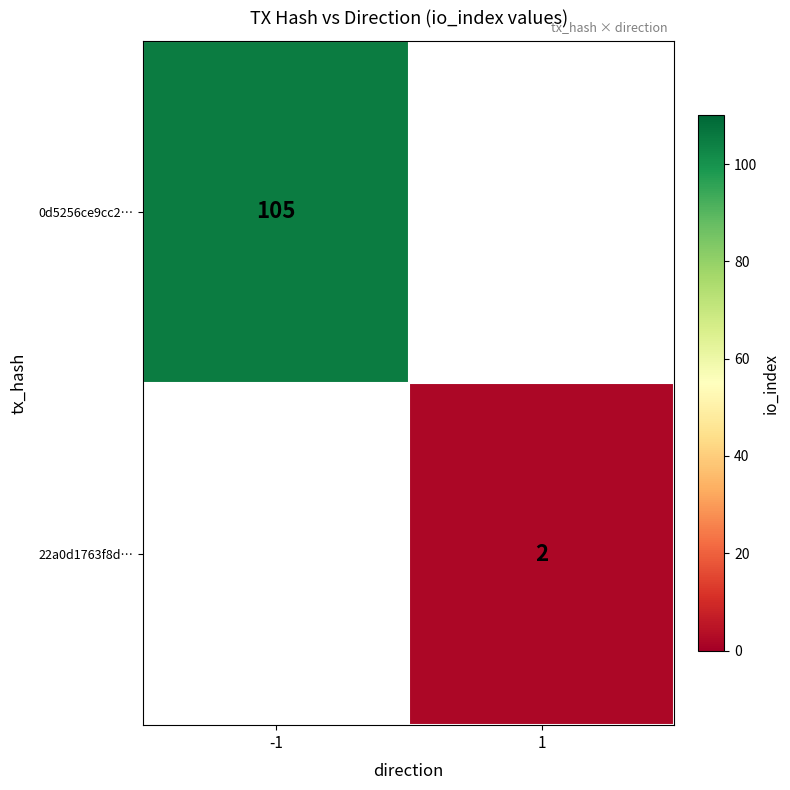

Is it true that 0d5256ce9cc2… equals 64 at -1?

False